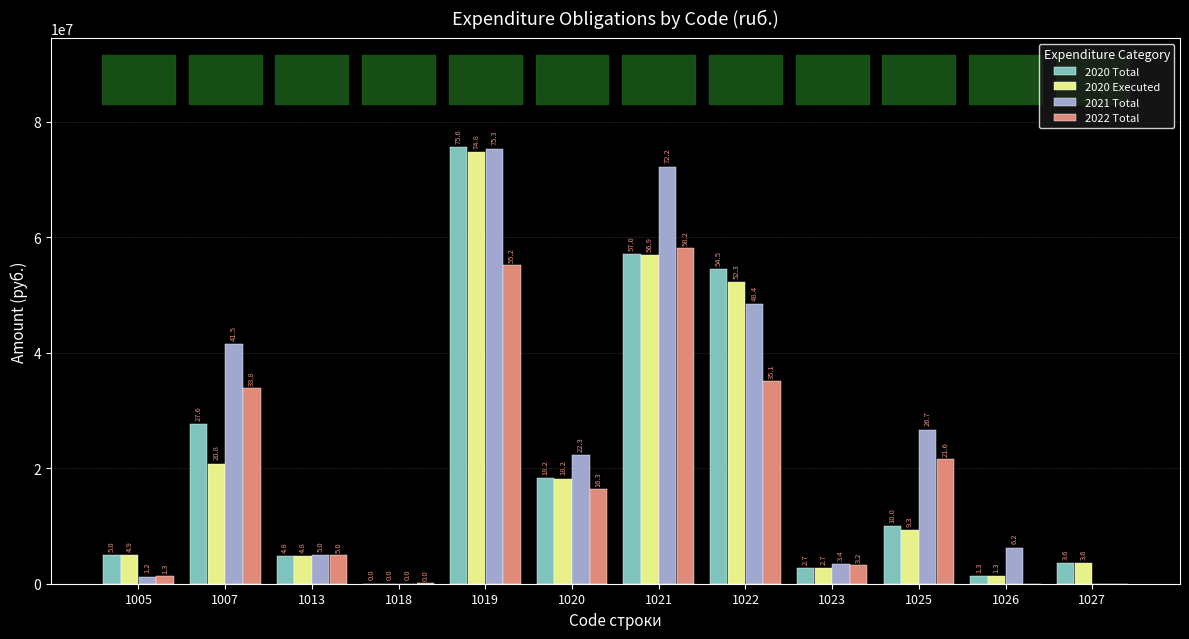

How many groups of bars are there?

12